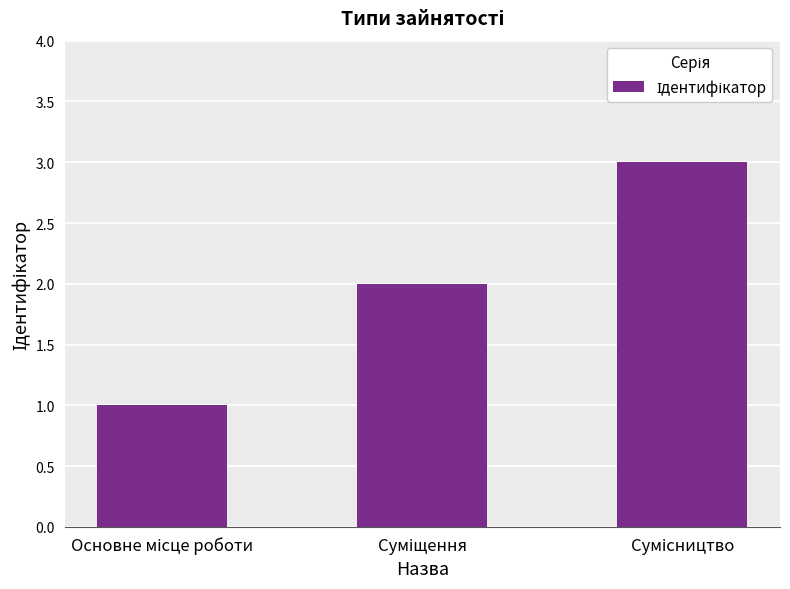

What is the sum of all values?

6